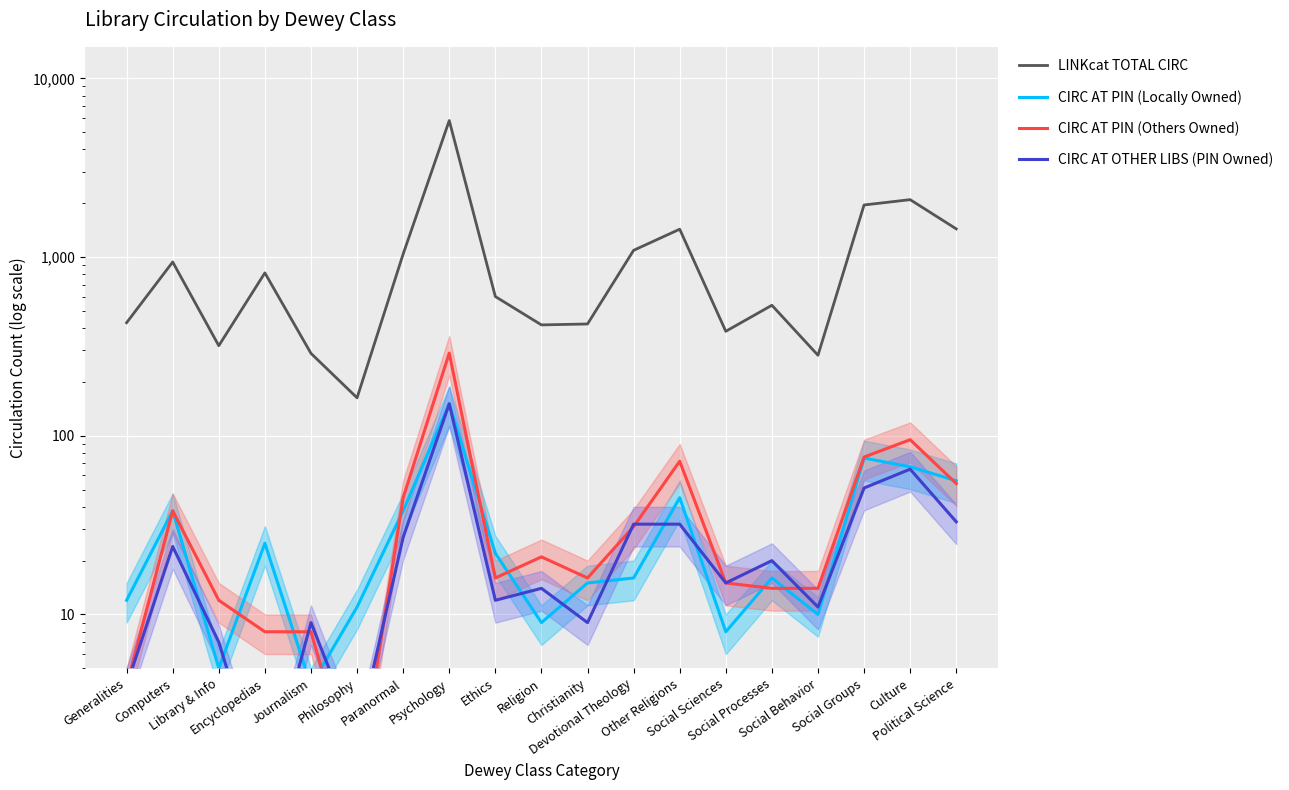

True or false: LINKcat TOTAL CIRC has more than 2 points higher than both neighbors.

True